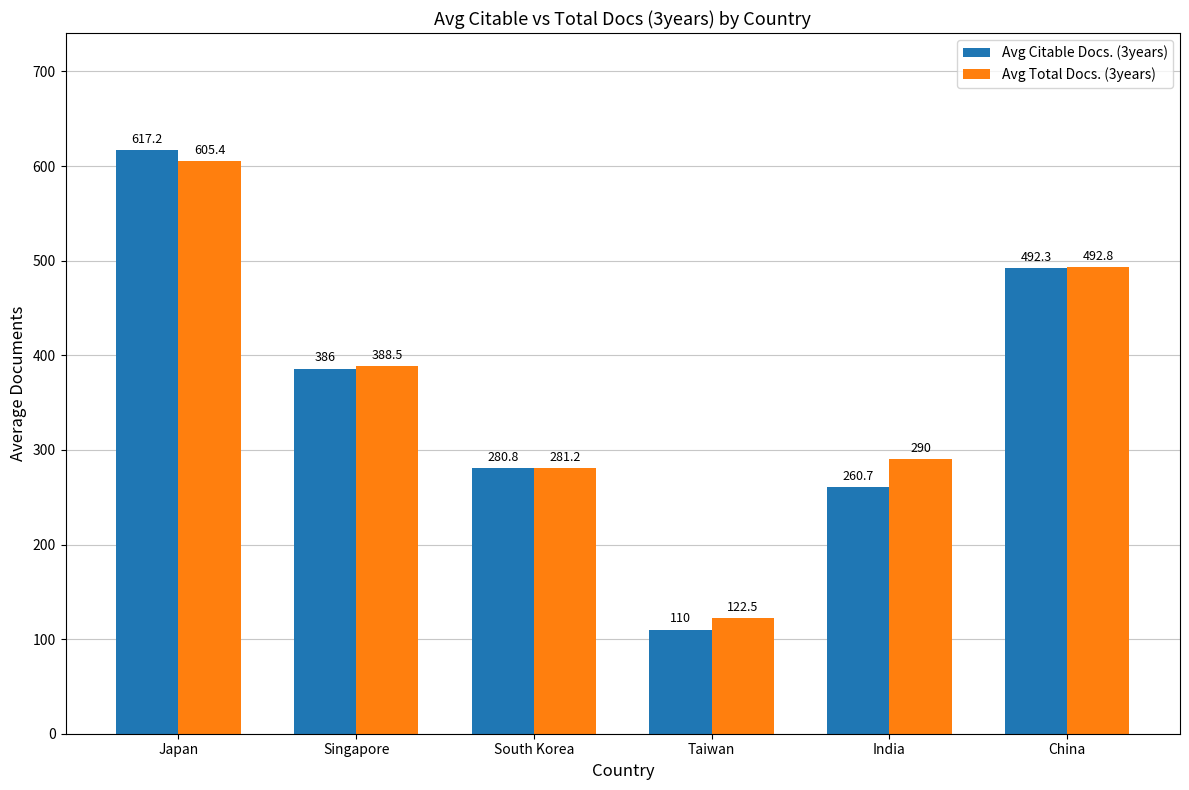

What is the value of the Avg Total Docs. (3years) bar at the 6th from the left?

492.8